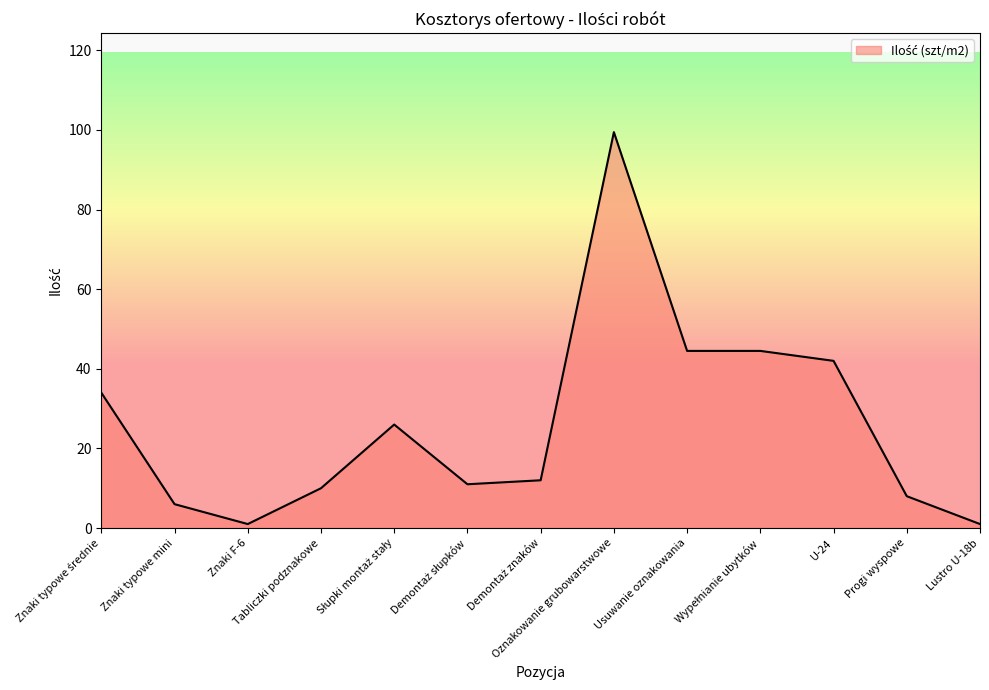

The chart shows a value of 1.0 at Znaki F-6. True or false?

True